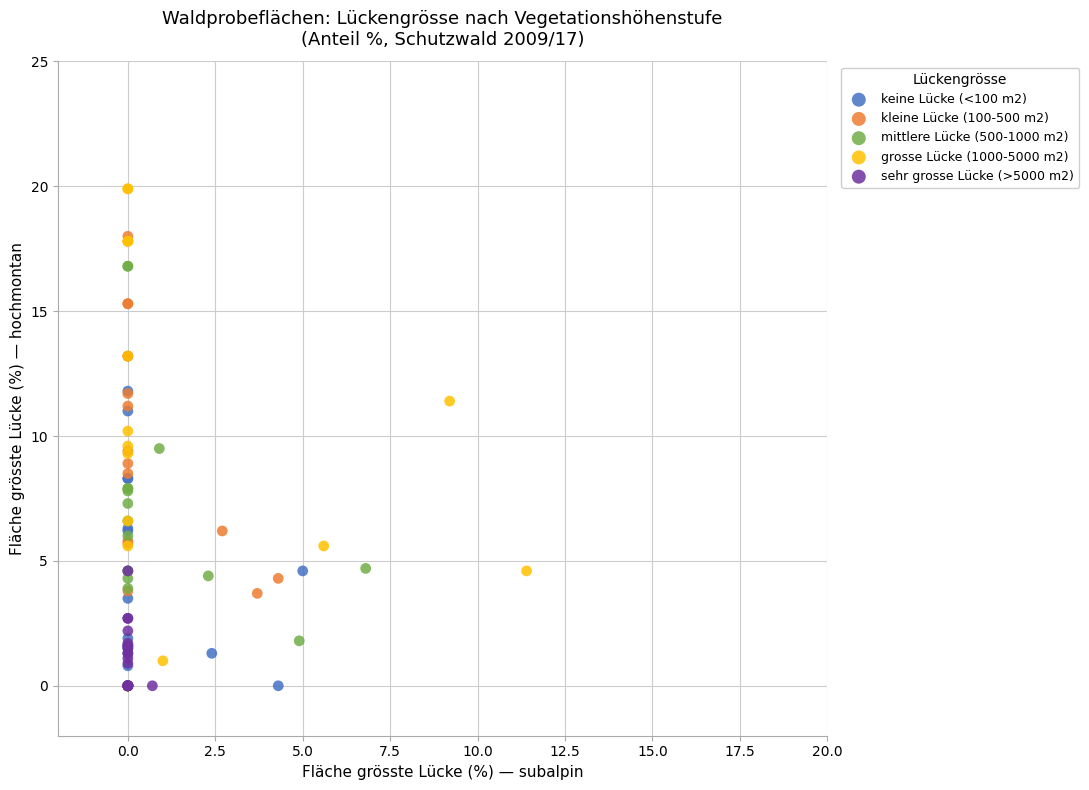

Which series contains the highest Y value?

grosse Lücke (1000-5000 m2)